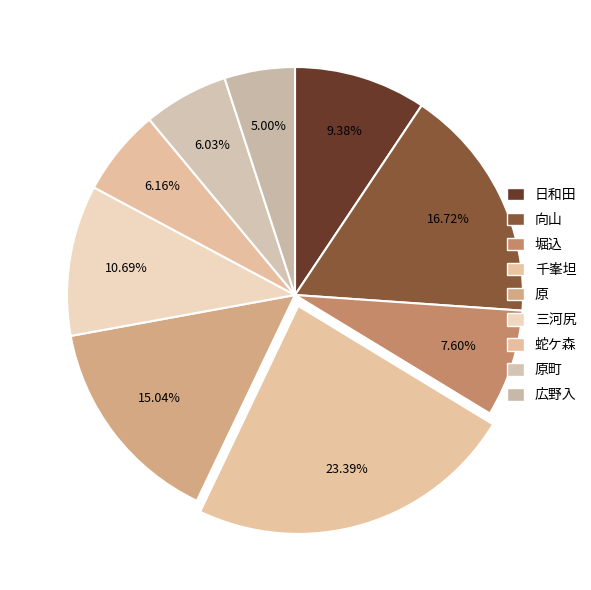

How many segments does this pie chart have?

9